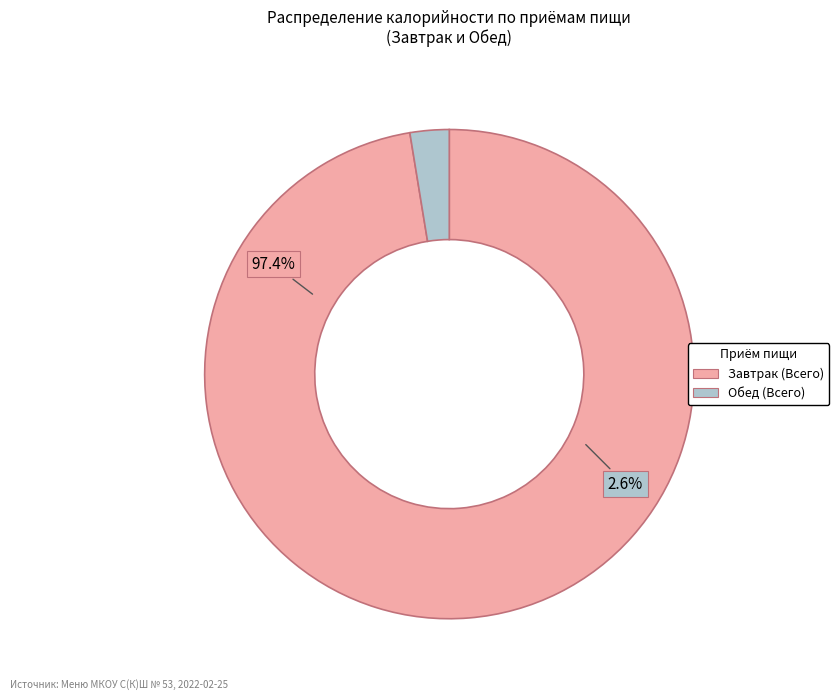

To the nearest percent, what is the difference between the largest and smallest slice percentages?

95%